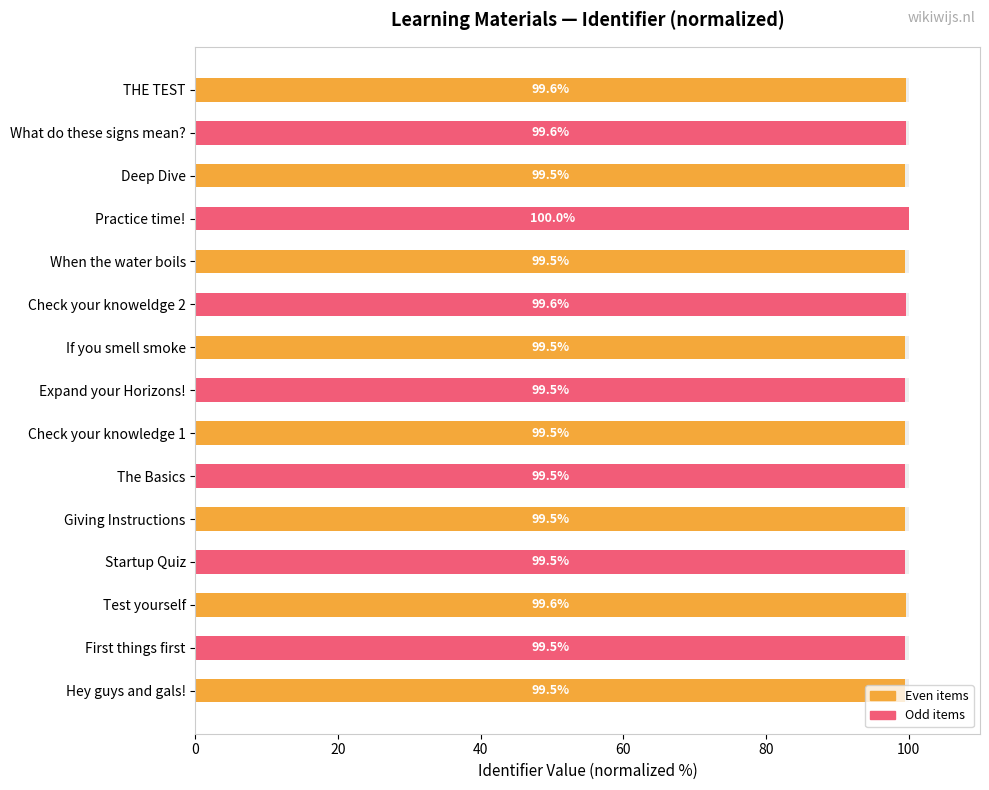

Are the bars horizontal?

Yes